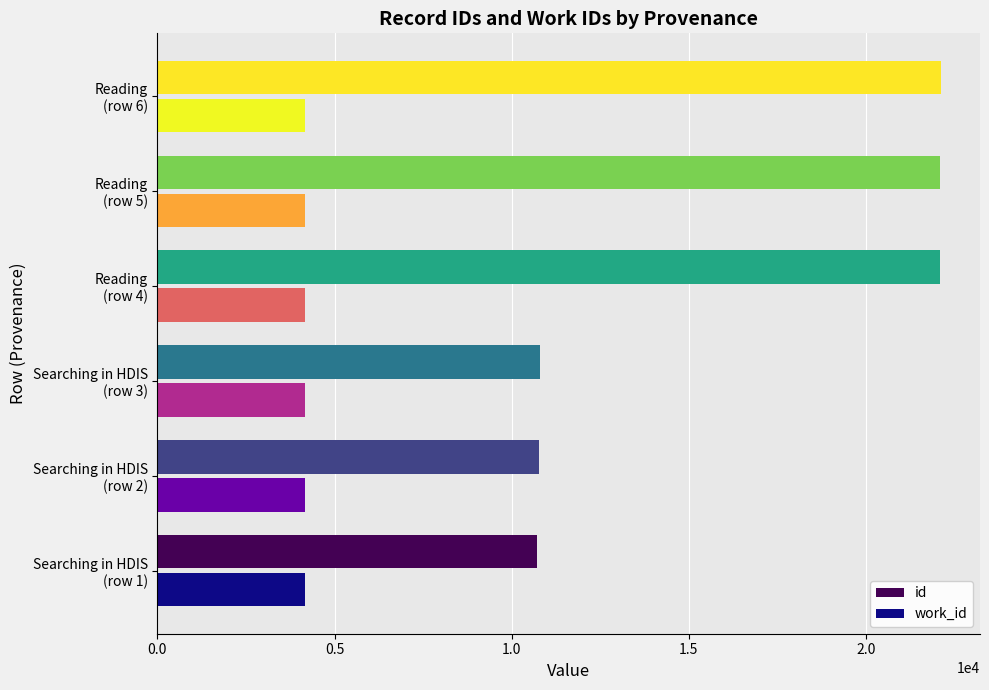

Which series has the largest total across all categories?

id